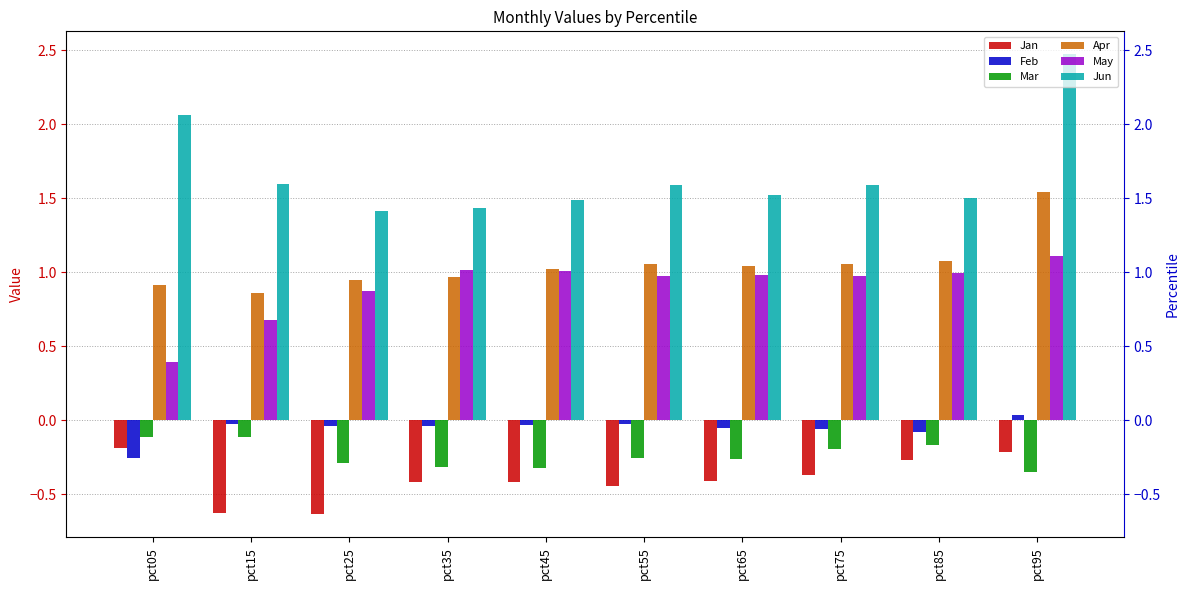

At pct75, list the series in order from smallest to largest.

Jan, Mar, Feb, May, Apr, Jun